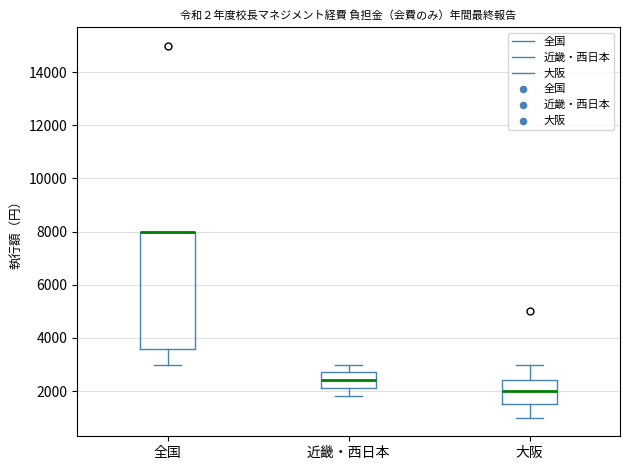

Reading left to right, read every box against the y-axis: the position of its median line, the range the box covers, and the ends of its whiskers. The values are not printed on the chart, so give them approximately, as read against the axis.

全国: median 8000 (drawn on the box's upper edge), box 3600 to 8000, whiskers 3000 to 8000
近畿・西日本: median 2400, box 2200 to 2800, whiskers 1800 to 3000
大阪: median 2000, box 1600 to 2400, whiskers 1000 to 3000